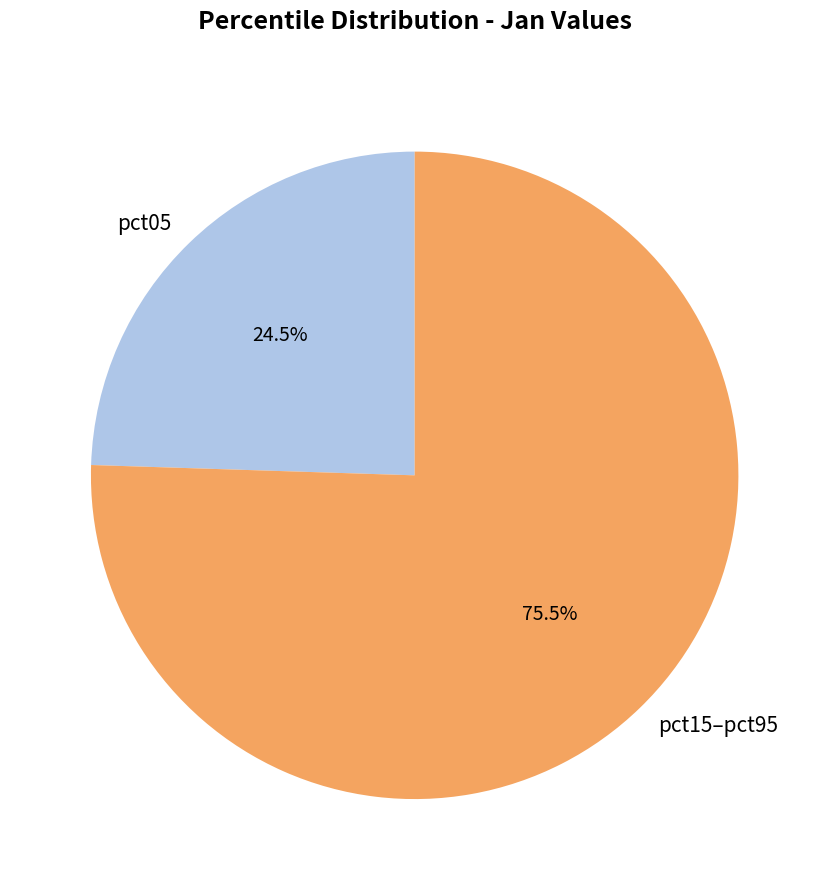

Between pct15–pct95 and pct05, which is larger?

pct15–pct95